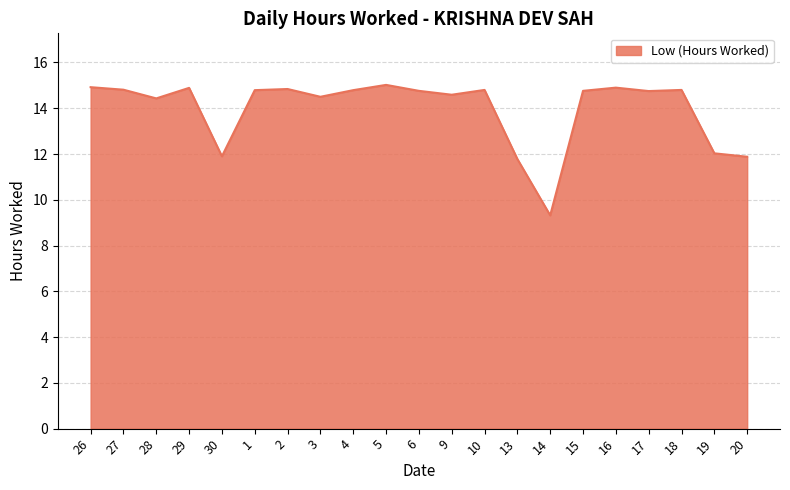

What is the difference between the maximum and minimum values?

5.7